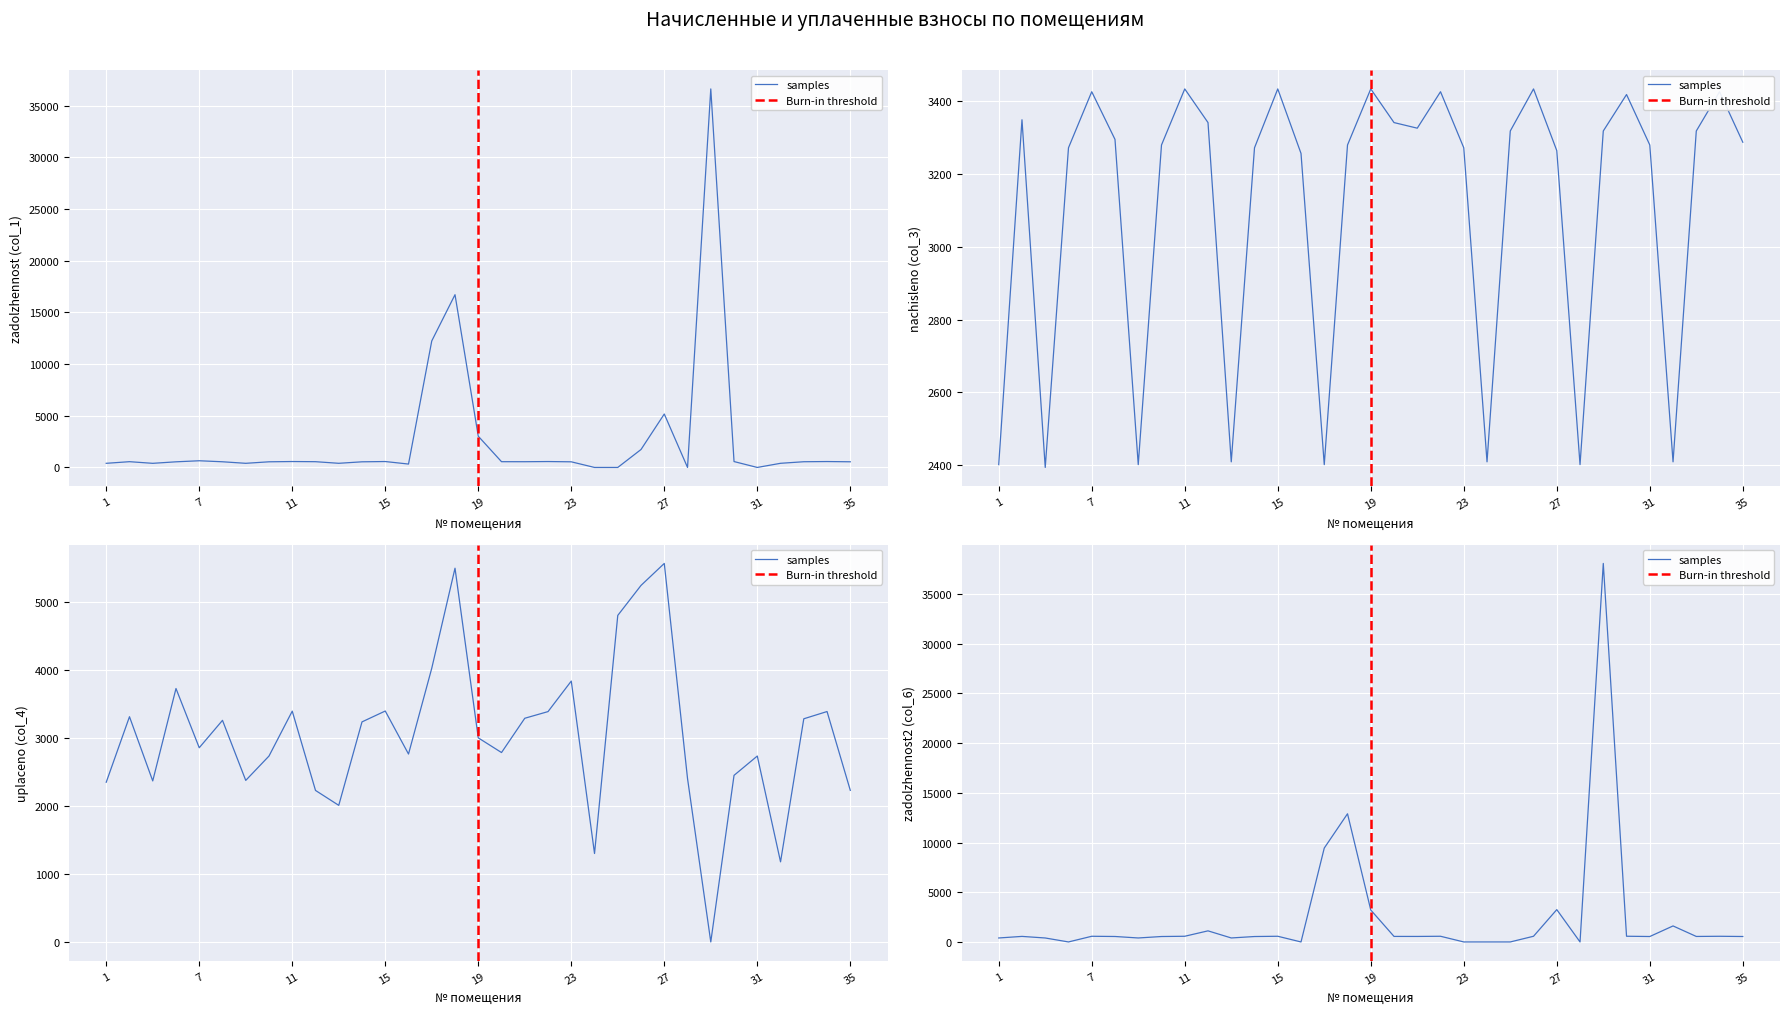

At which category does zadolzhennost (col_1) reach its first local peak?

4